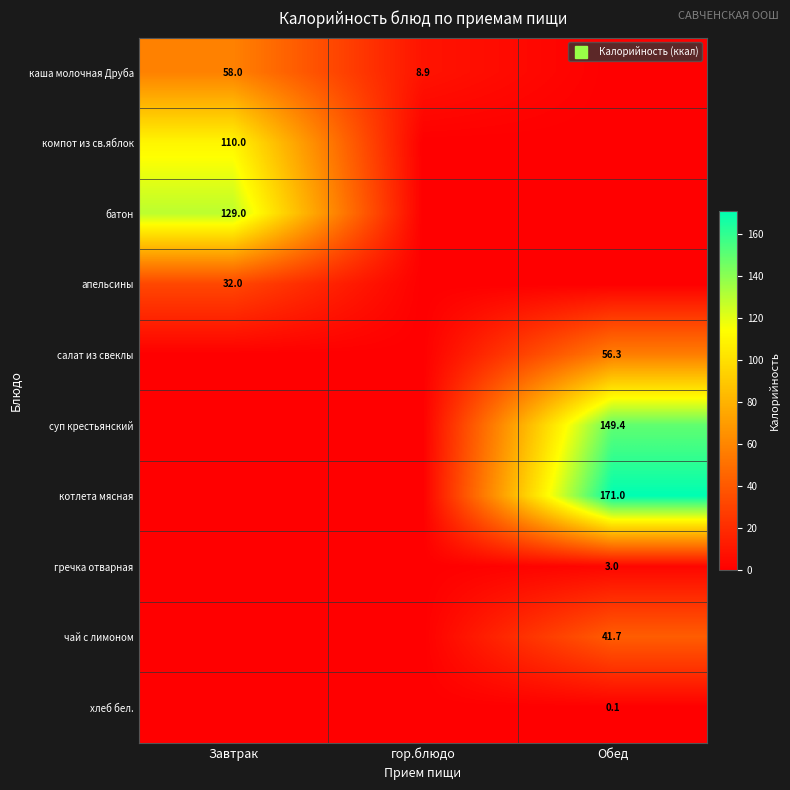

Where is батон nearest to the value 64?

гор.блюдо